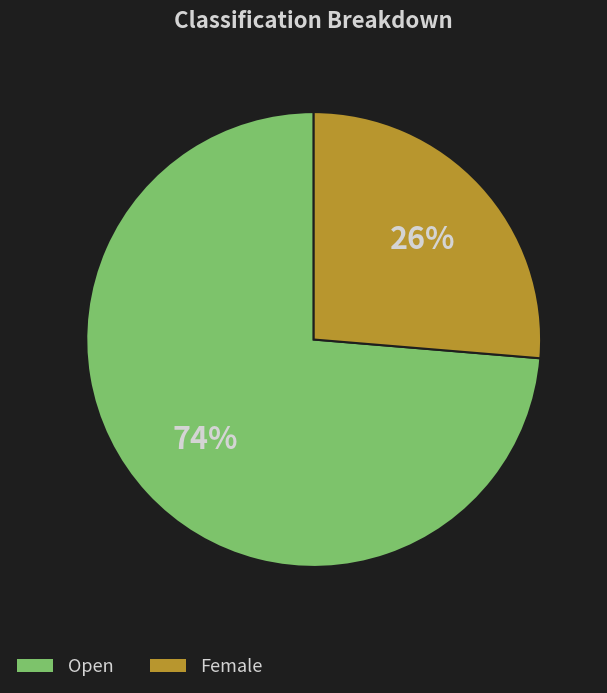

To the nearest percent, what is the combined percentage of Female and Open?

100%